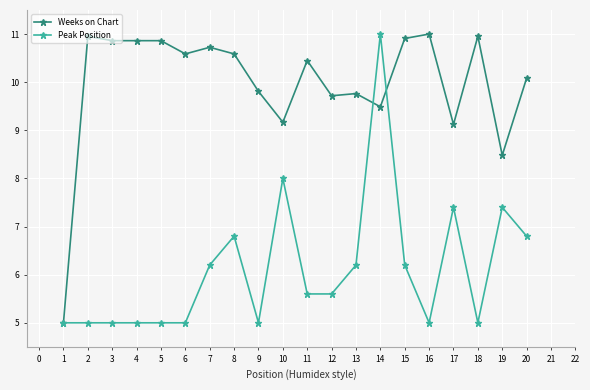

Rank the series by their average value, from lowest to highest.

Peak Position, Weeks on Chart